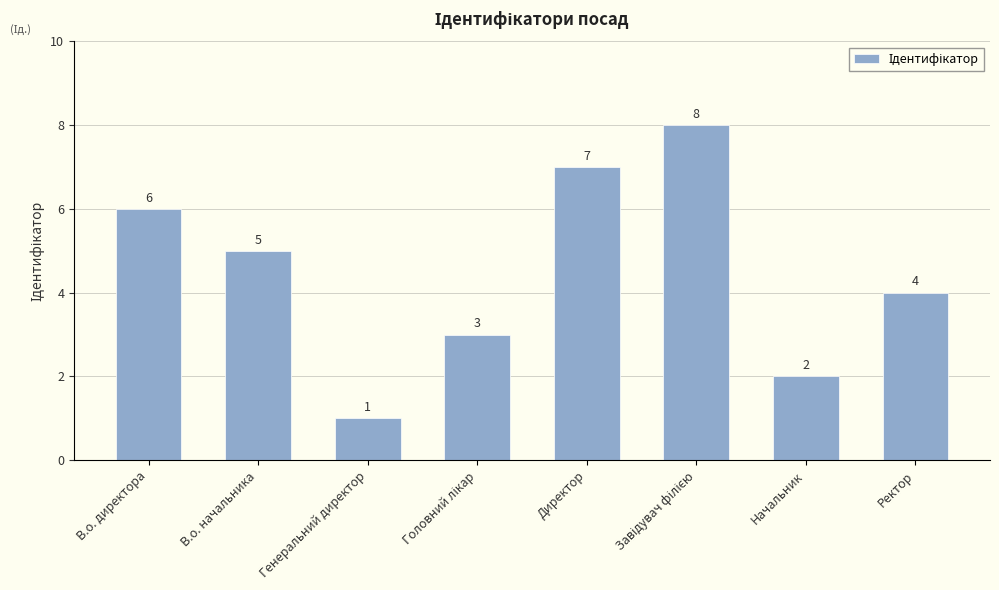

What is the greatest value displayed?

8